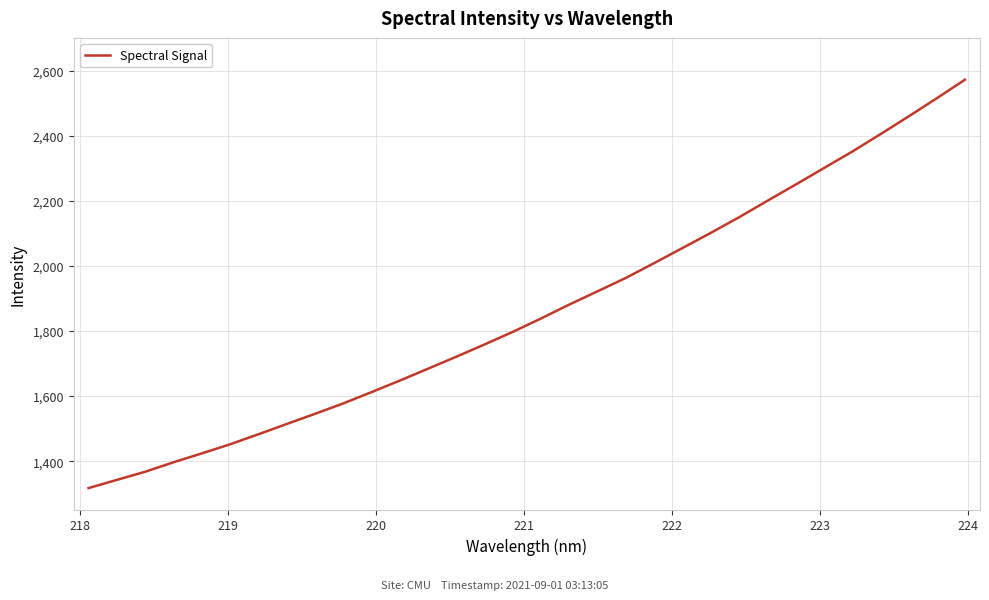

Does the chart have visible grid lines?

Yes